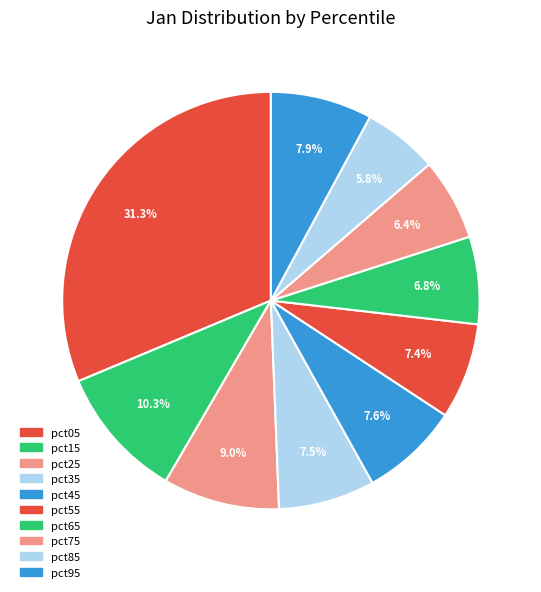

How many segments does this pie chart have?

10